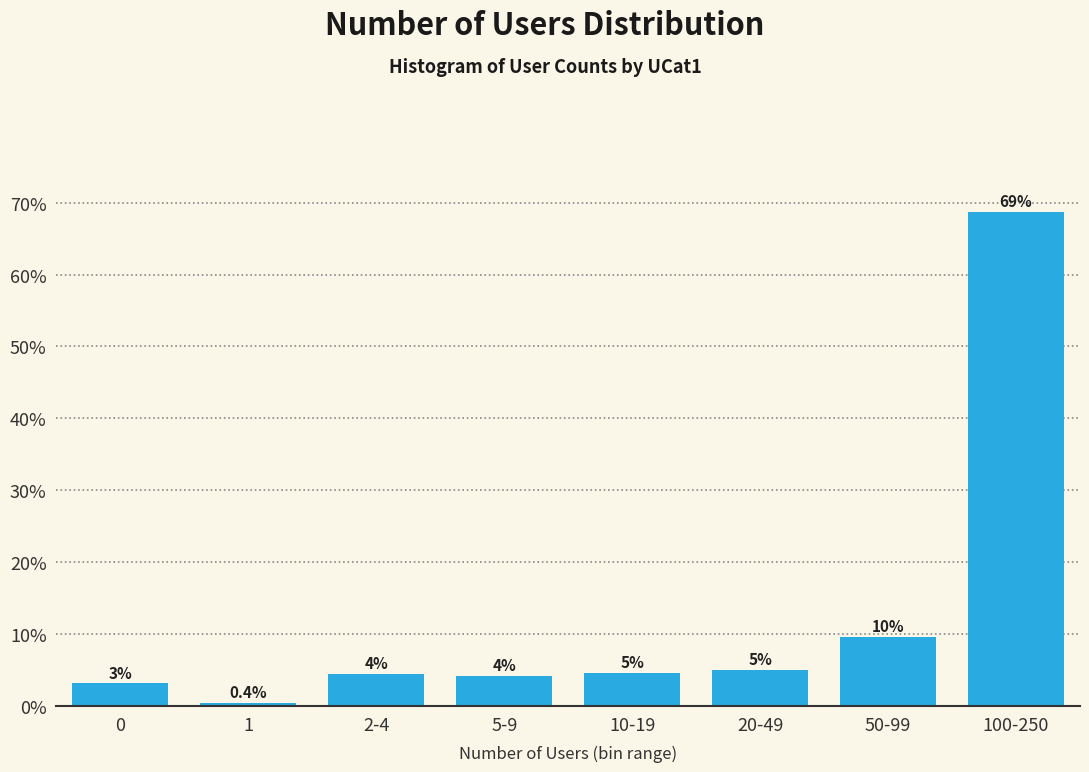

What is the average value?

12.5